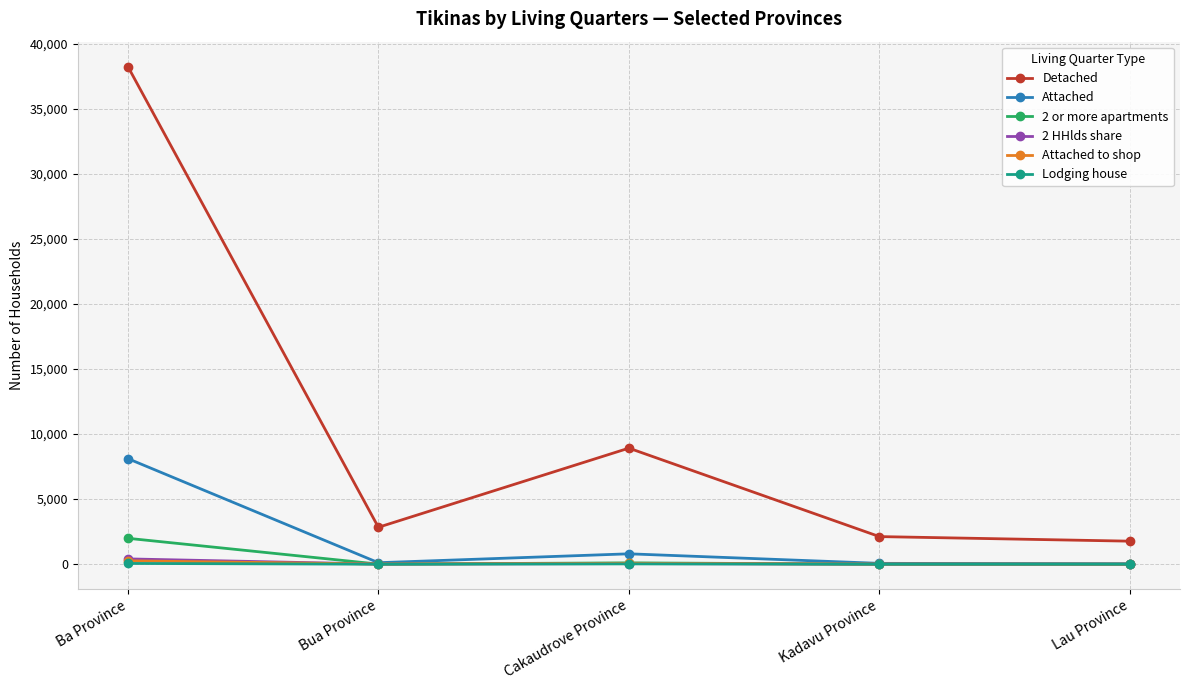

At which category does Detached reach its first local valley?

Bua Province